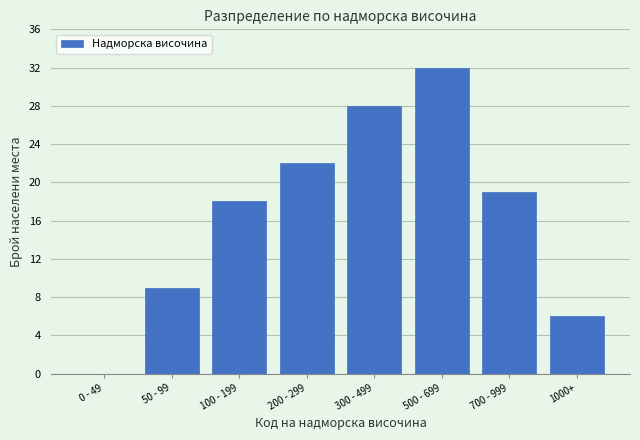

Reading left to right, what are all the values shown in this chart?

0 - 49=0	50 - 99=9	100 - 199=18	200 - 299=22	300 - 499=28	500 - 699=32	700 - 999=19	1000+=6